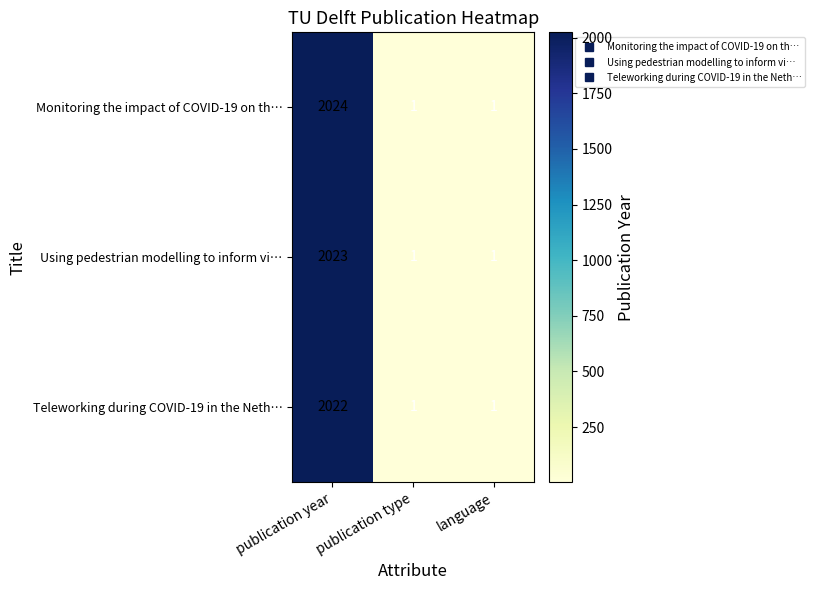

Which series has the largest range (max minus min)?

Monitoring the impact of COVID-19 on th…